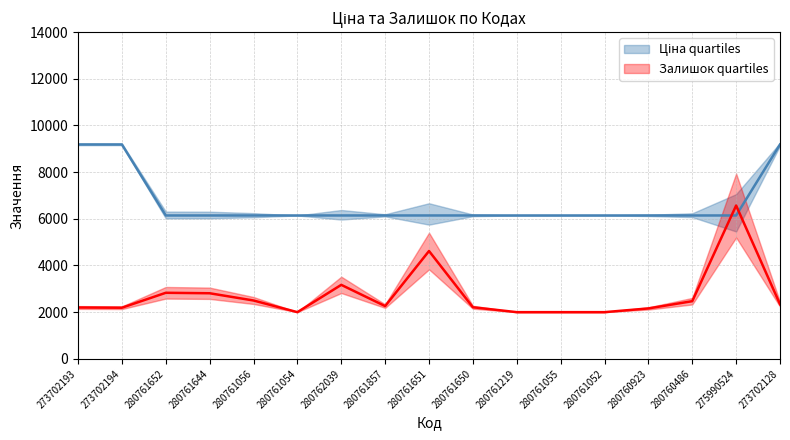

Does the chart have visible grid lines?

Yes